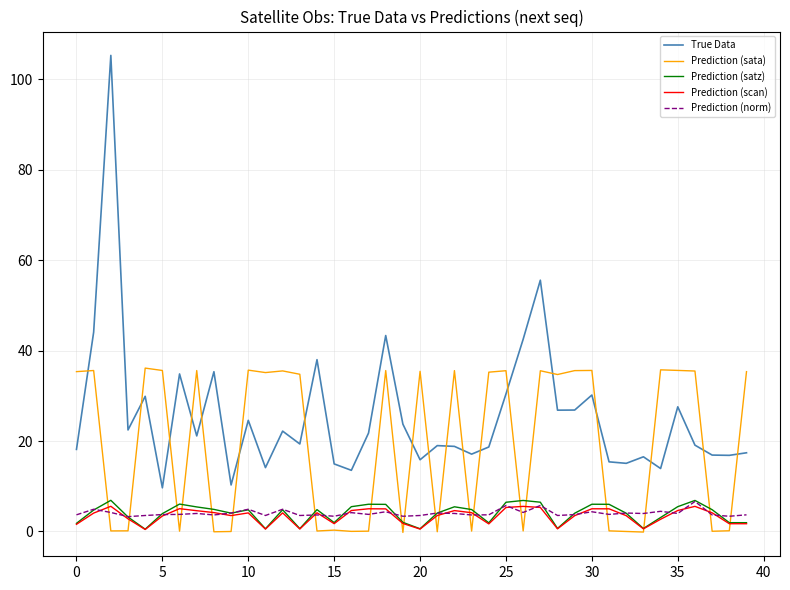

How many lines are shown in the chart?

5